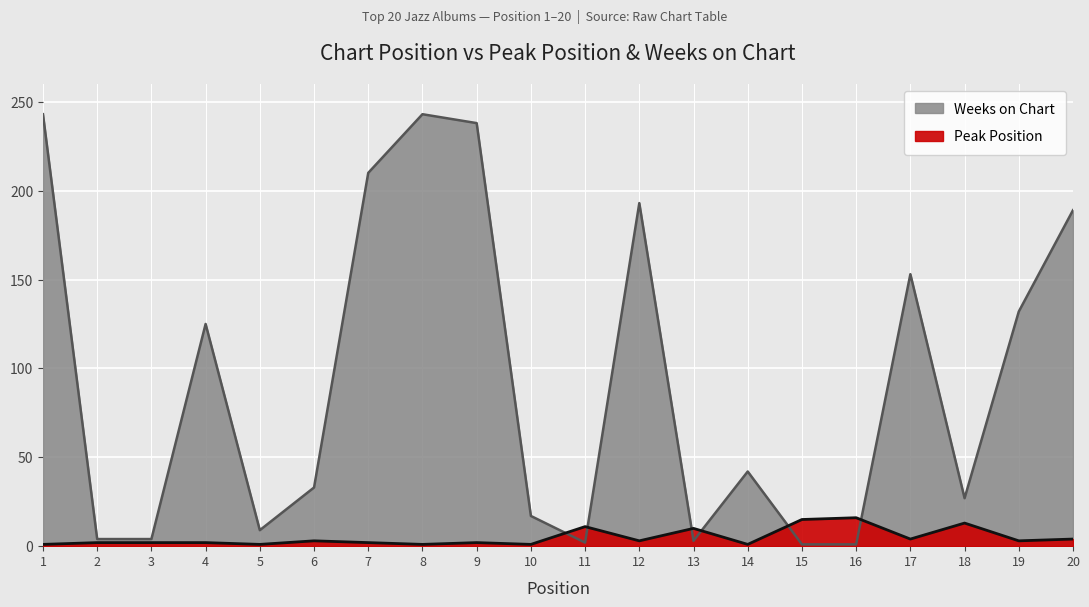

What is the maximum value for Weeks on Chart?

243